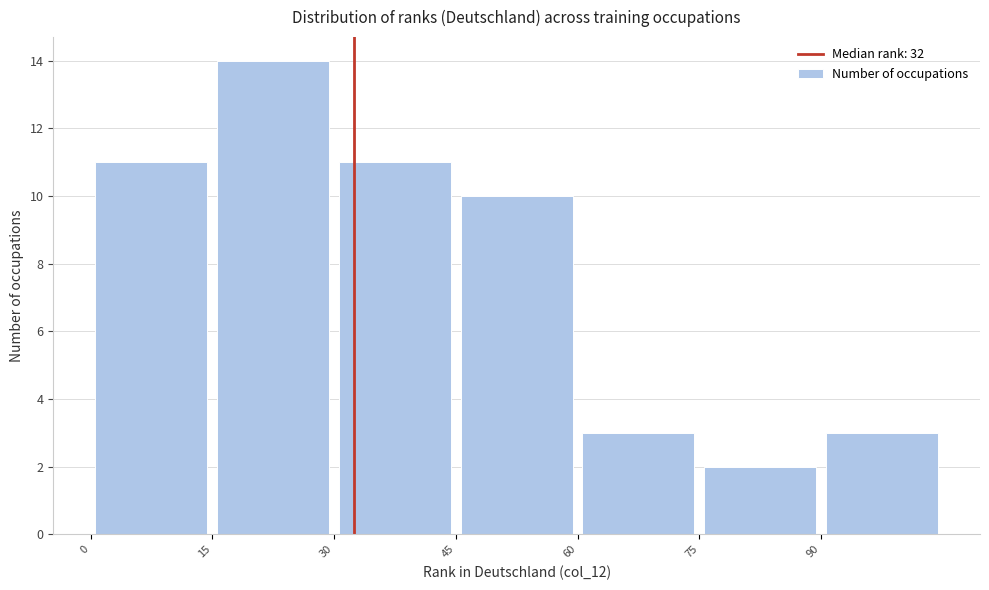

Which range on the x-axis has the tallest bar?

15 to 30